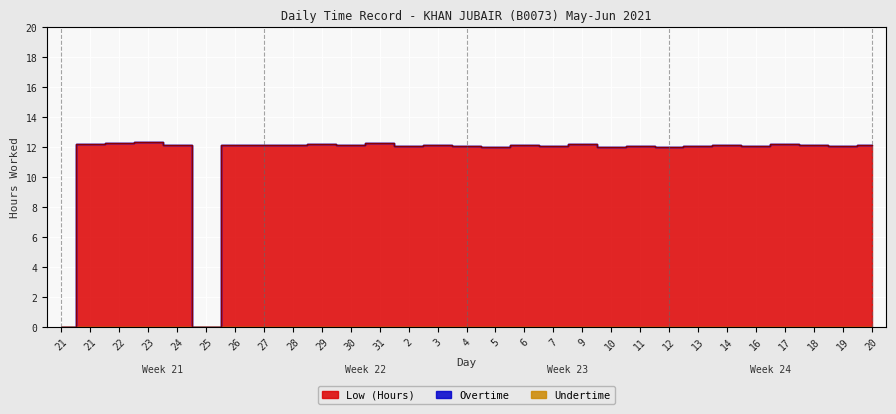

What is the label of the 16th point from the right?

3